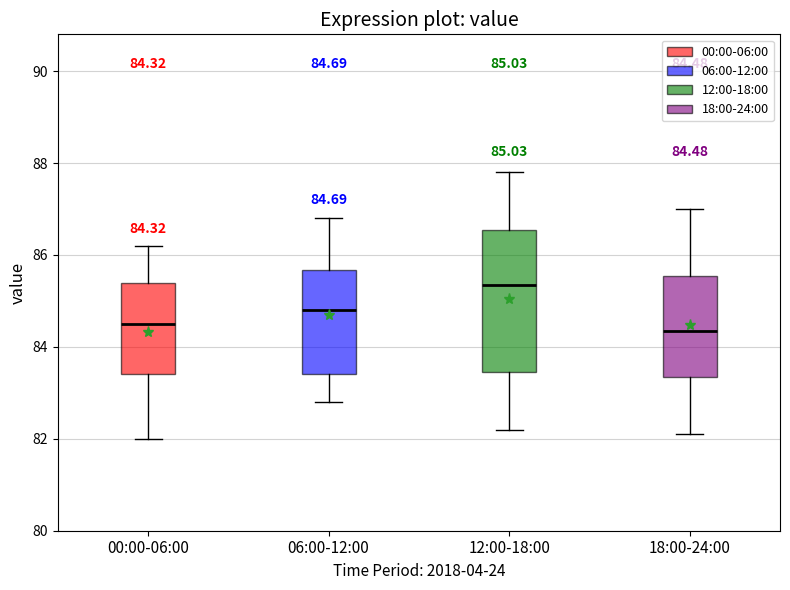

Which box is the tallest, from its lower edge to its upper edge?

12:00-18:00